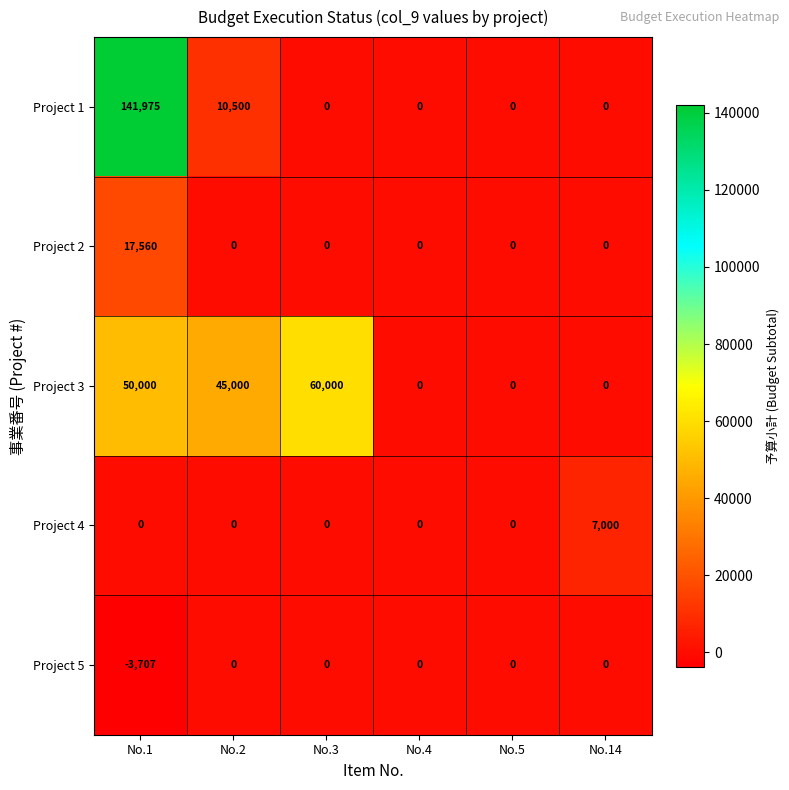

What is the total value across all series at No.3?

60000